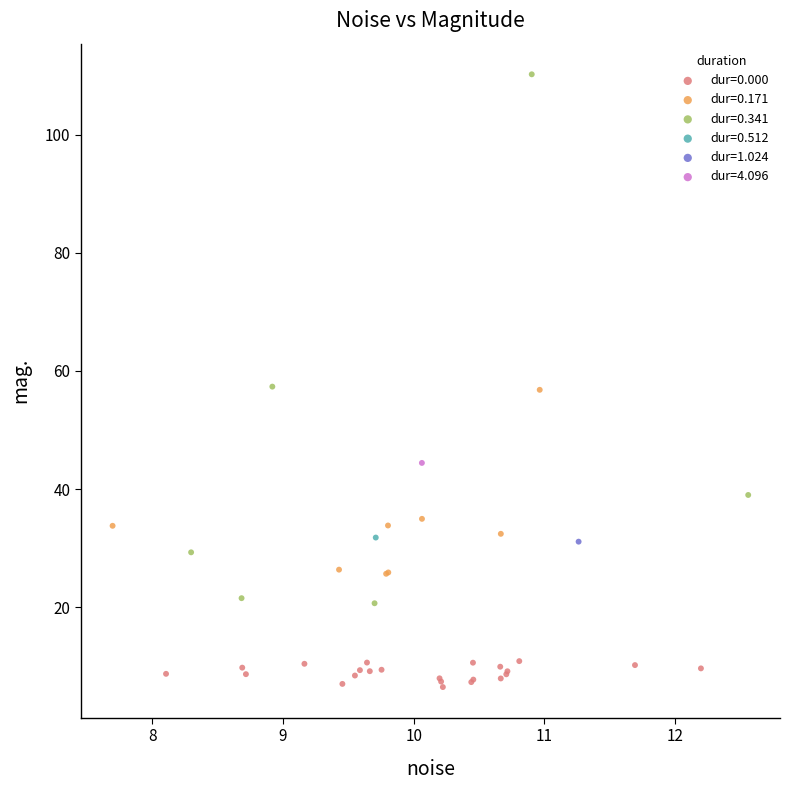

Which series contains the lowest Y value?

dur=0.000